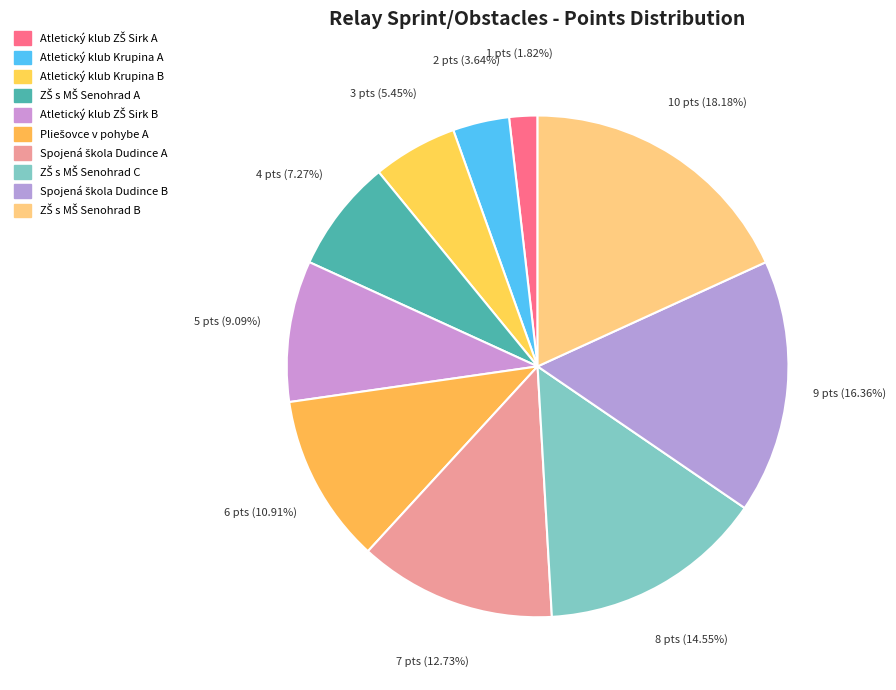

How many segments does this pie chart have?

10